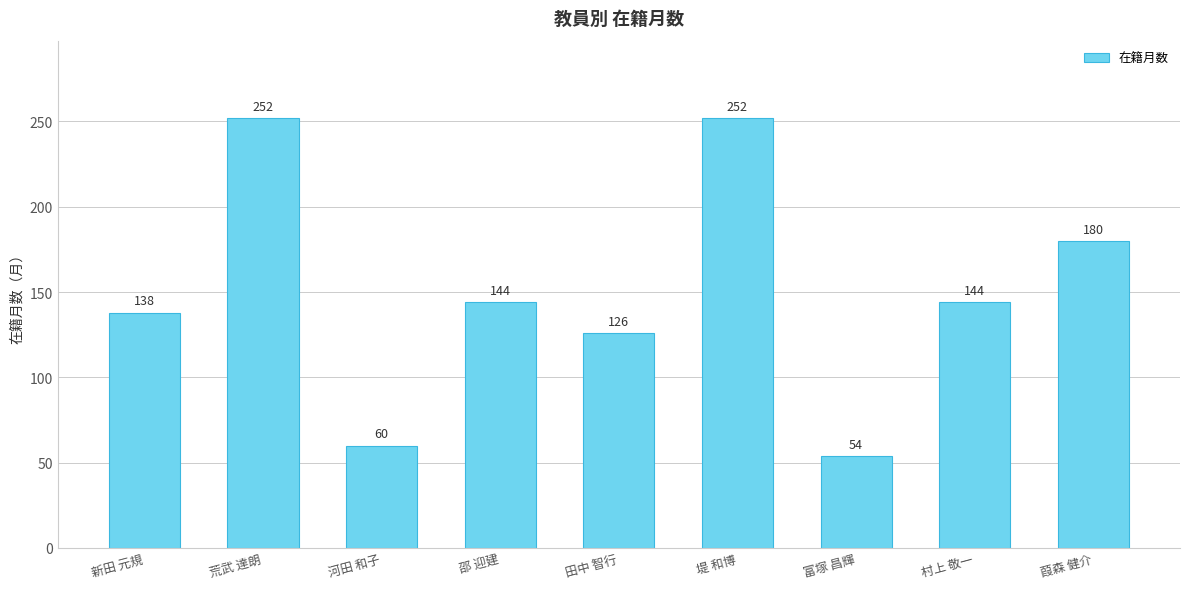

Reading left to right, transcribe all the data shown in this chart.

138	252	60	144	126	252	54	144	180